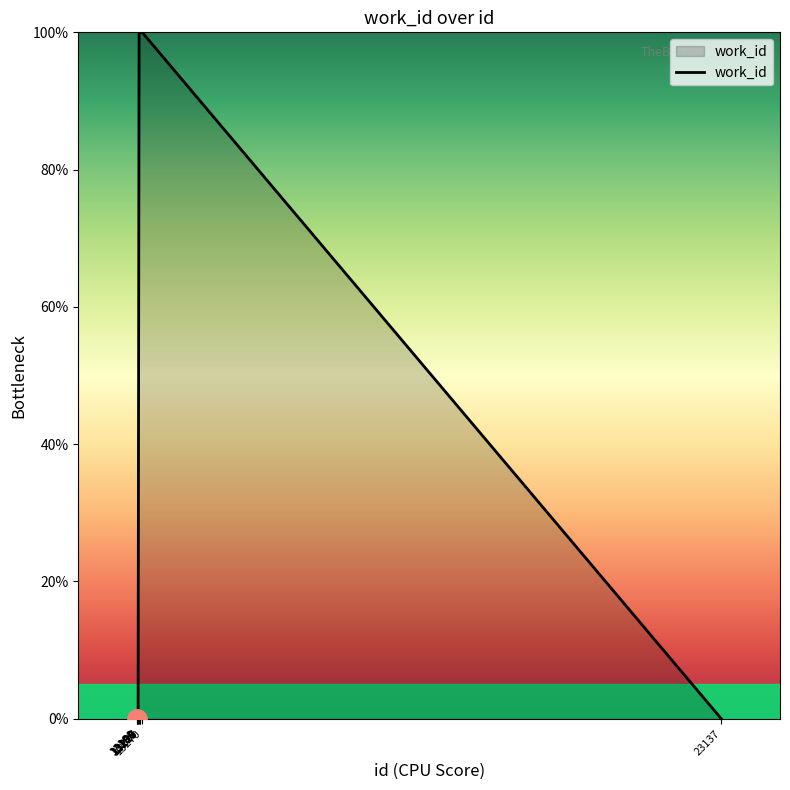

What is the greatest value displayed?

100.0